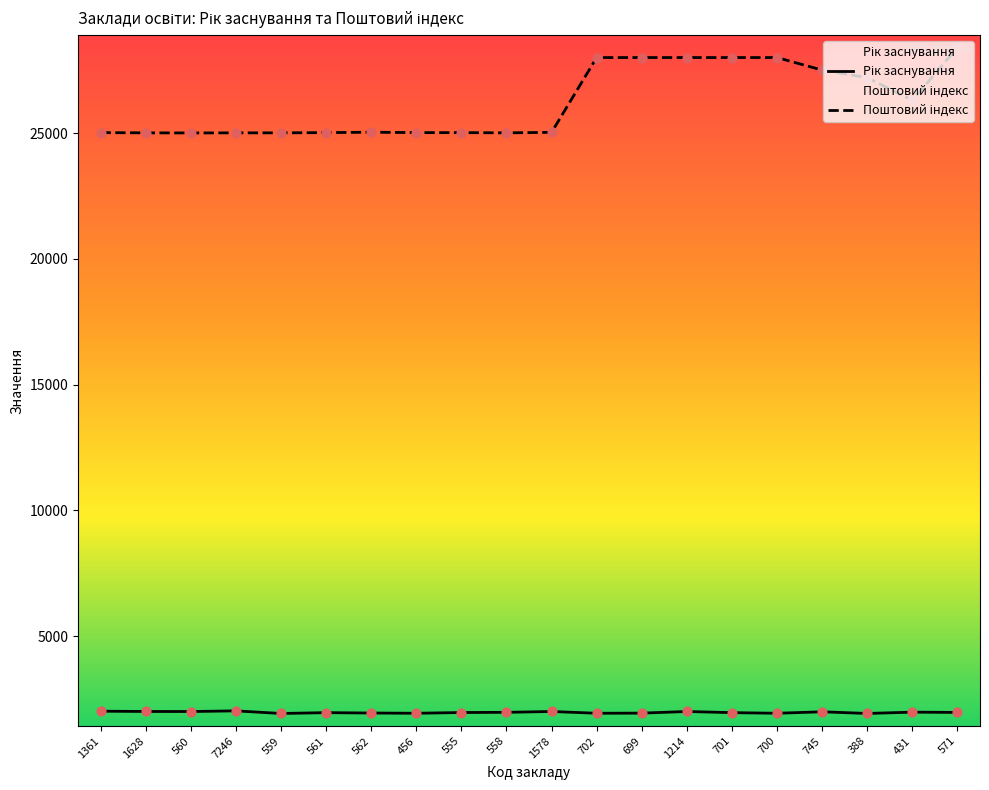

Which series reaches the maximum Y coordinate?

Поштовий індекс